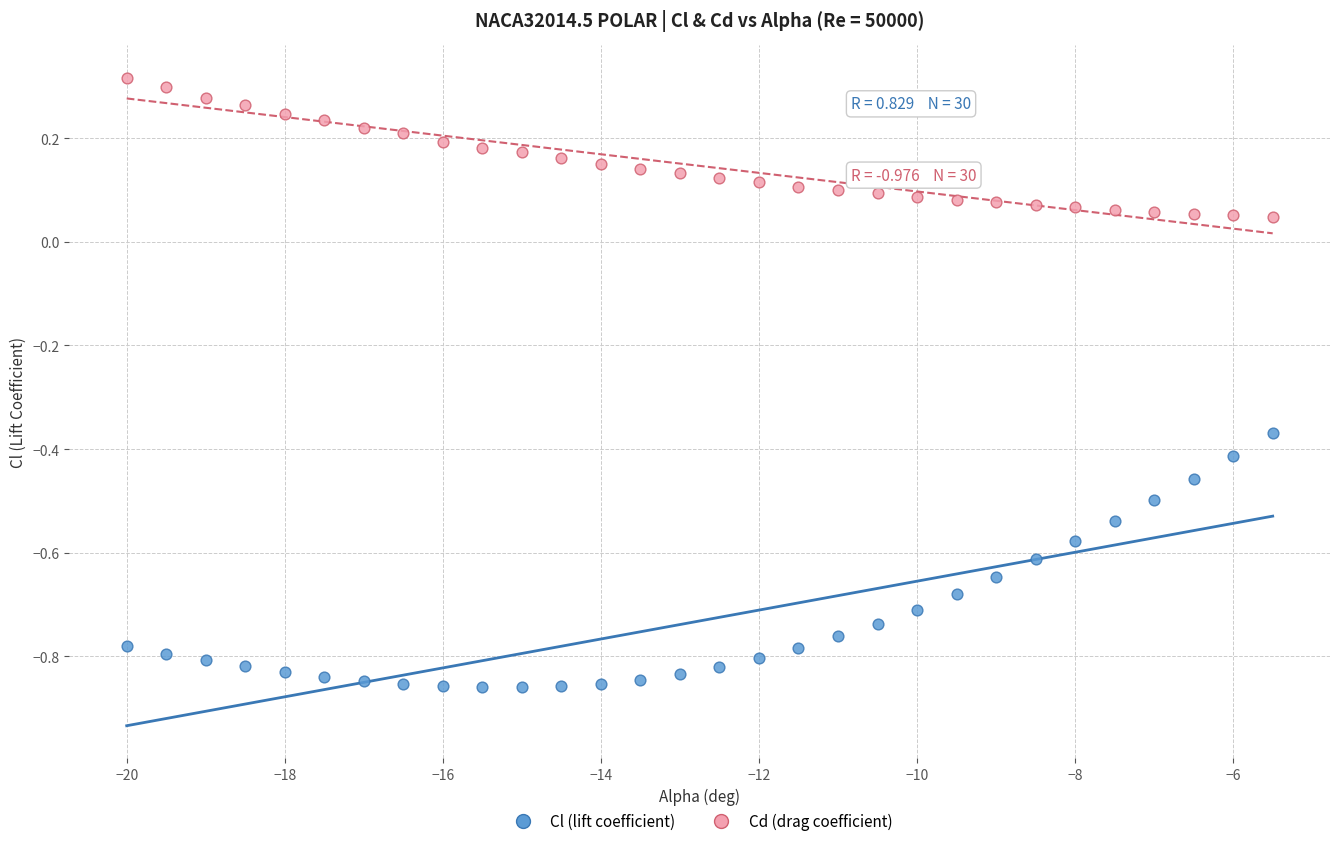

Which series reaches the maximum Y coordinate?

Cd (drag coefficient)